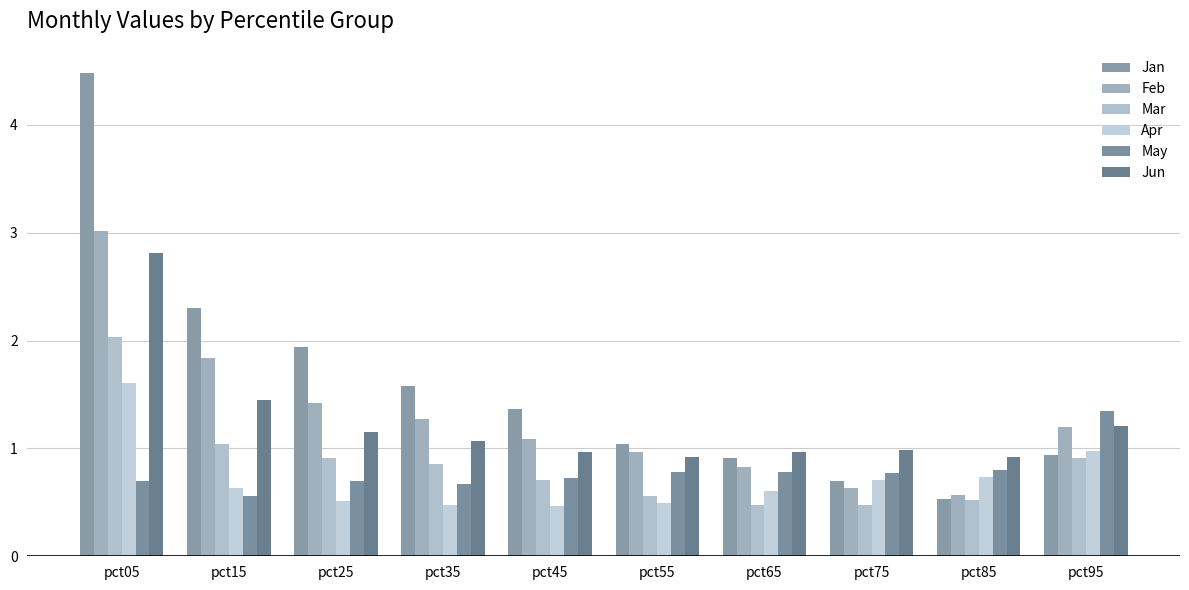

What is the sum of all May values?

7.8